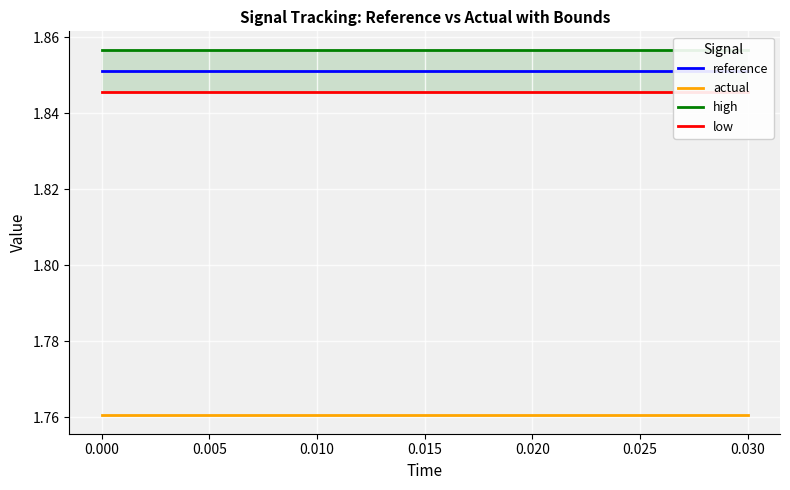

What is the value of the actual point at the 2nd from the left?

1.8